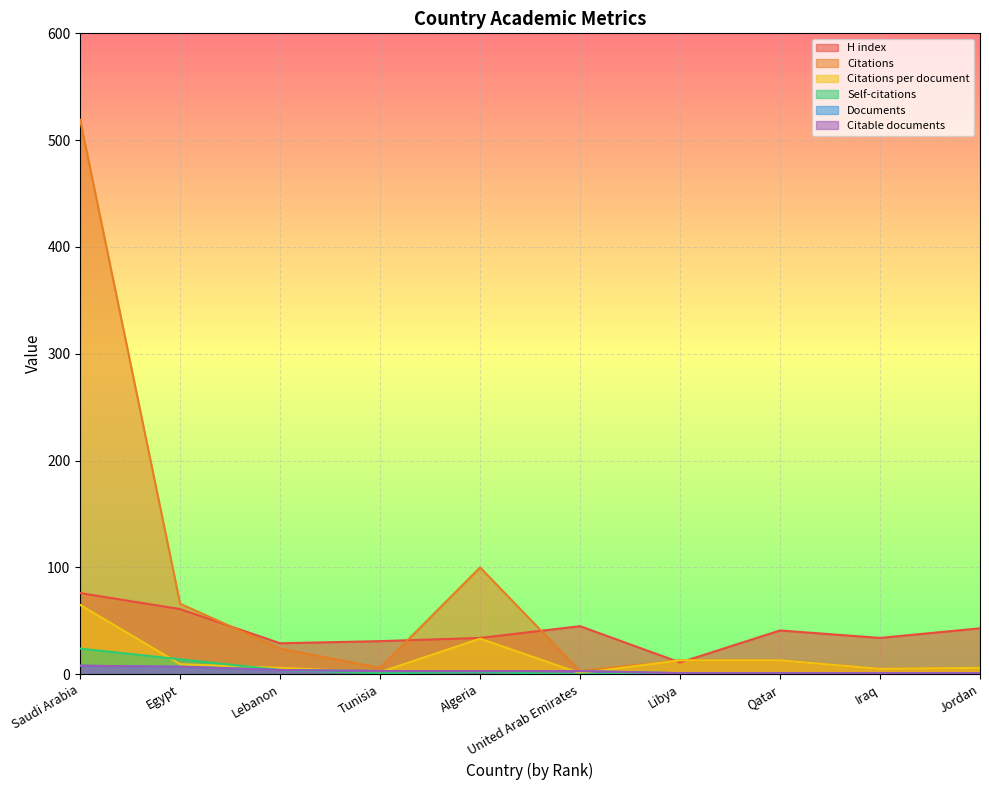

How many data points in Documents are less than 3?

4